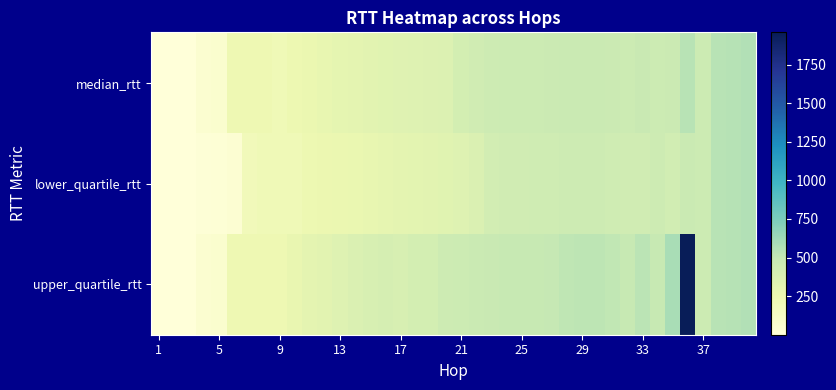

Reading left to right, list all the values displayed in this chart.

median_rtt: 0.3	0.2	0.3	55.0	66.0	230.8	230.8	231.4	212.6	238.2	256.3	277.8	291.2	302.7	315.4	325.2	331.7	340.0	344.7	359.1	407.1	434.9	447.5	455.2	456.3	459.1	460.6	467.7	467.4	469.2	466.6	456.6	477.9	458.9	462.5	537.8	455.5	541.4	545.1	562.5
lower_quartile_rtt: 0.3	0.2	0.3	18.1	23.4	38.7	187.6	212.2	211.3	211.9	238.6	248.7	255.3	266.5	280.0	289.6	300.1	312.5	318.4	326.6	339.9	360.3	417.7	431.5	435.4	439.4	441.6	445.0	444.0	445.0	442.6	434.6	432.4	443.9	428.2	470.6	455.5	541.4	545.1	562.5
upper_quartile_rtt: 0.4	0.3	0.4	55.0	66.1	231.1	231.3	231.9	231.8	274.7	304.6	319.2	341.1	364.9	384.8	398.3	387.2	408.3	413.3	446.7	456.2	467.6	480.0	485.6	484.8	485.8	490.7	514.7	522.0	522.3	506.0	485.8	534.0	485.6	591.3	1958.4	455.5	541.4	545.1	562.5